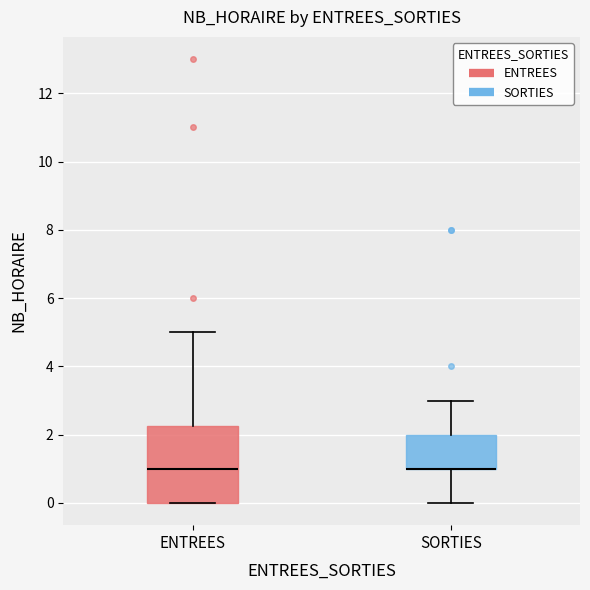

Reading left to right, transcribe this box plot: for each box, give where its median line is, the range the box spans, and where its two whiskers end, as read against the y-axis. The values are not printed on the chart, so give them approximately, as read against the axis.

ENTREES: median 1.0, box 0.0 to 2.2, whiskers 0.0 to 5.0
SORTIES: median 1.0 (drawn on the box's lower edge), box 1.0 to 2.0, whiskers 0.0 to 3.0